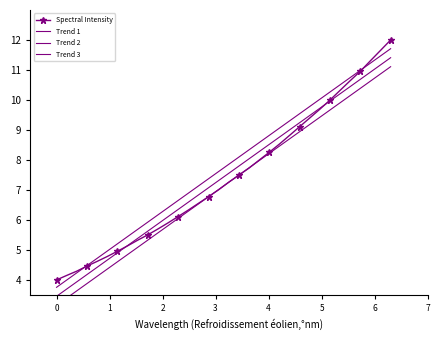

What are all the series names shown in the legend?

Spectral Intensity, Trend 1, Trend 2, Trend 3